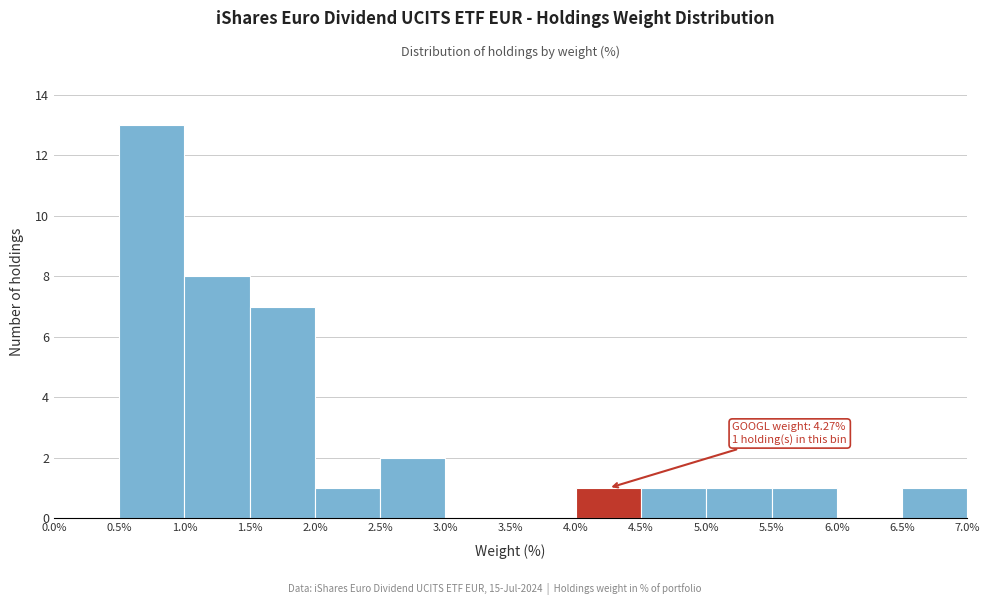

Over which range of the x-axis is the bar tallest?

0.5% to 1.0%